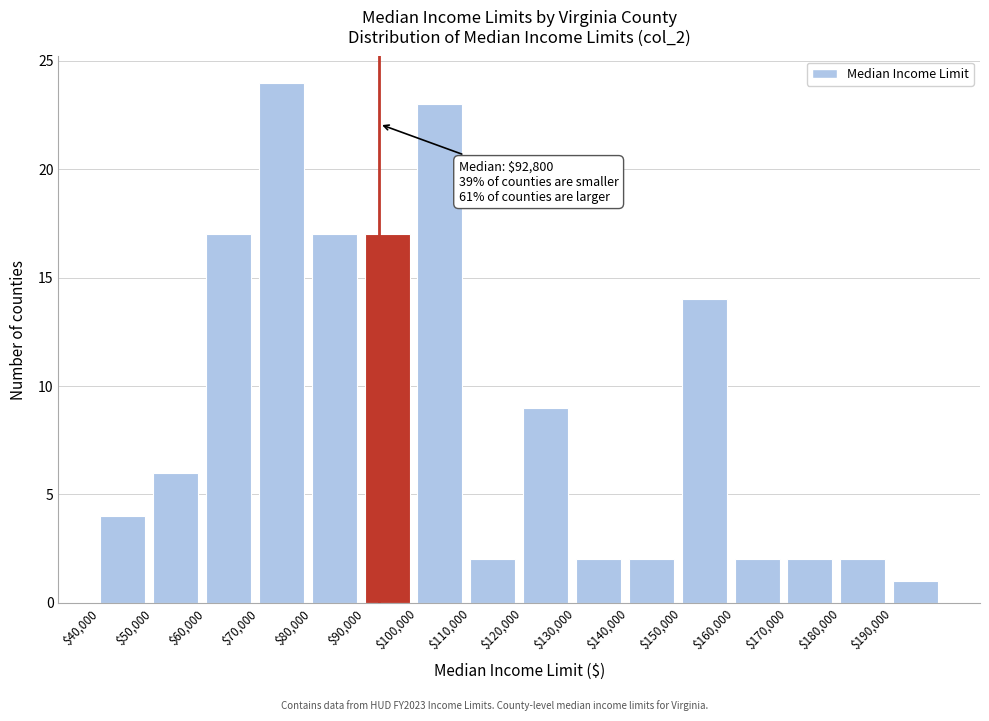

Which range on the x-axis has the tallest bar?

70000 to 80000